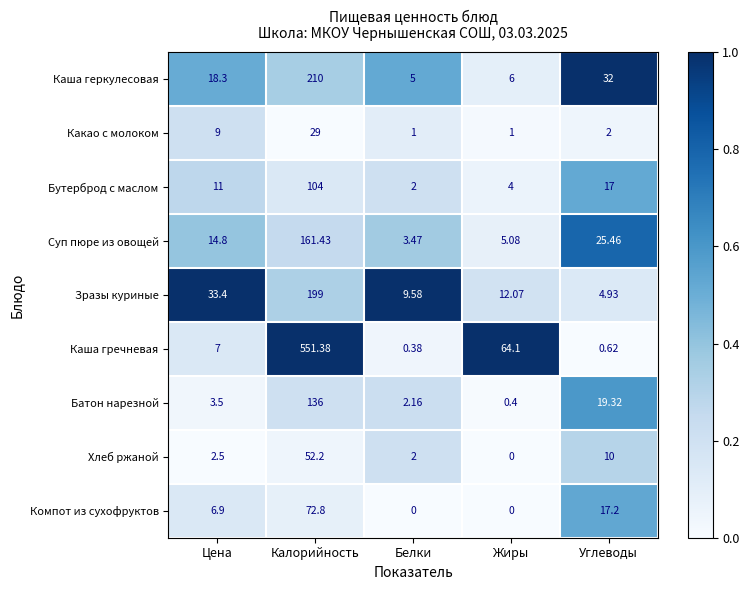

At which category is the sum across all series the highest?

Калорийность